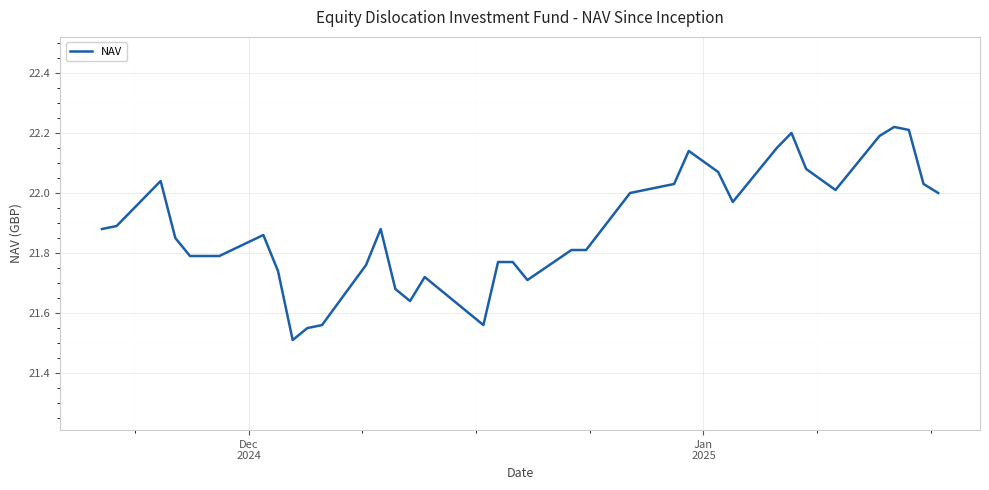

What is the difference between the maximum and minimum values?

0.7